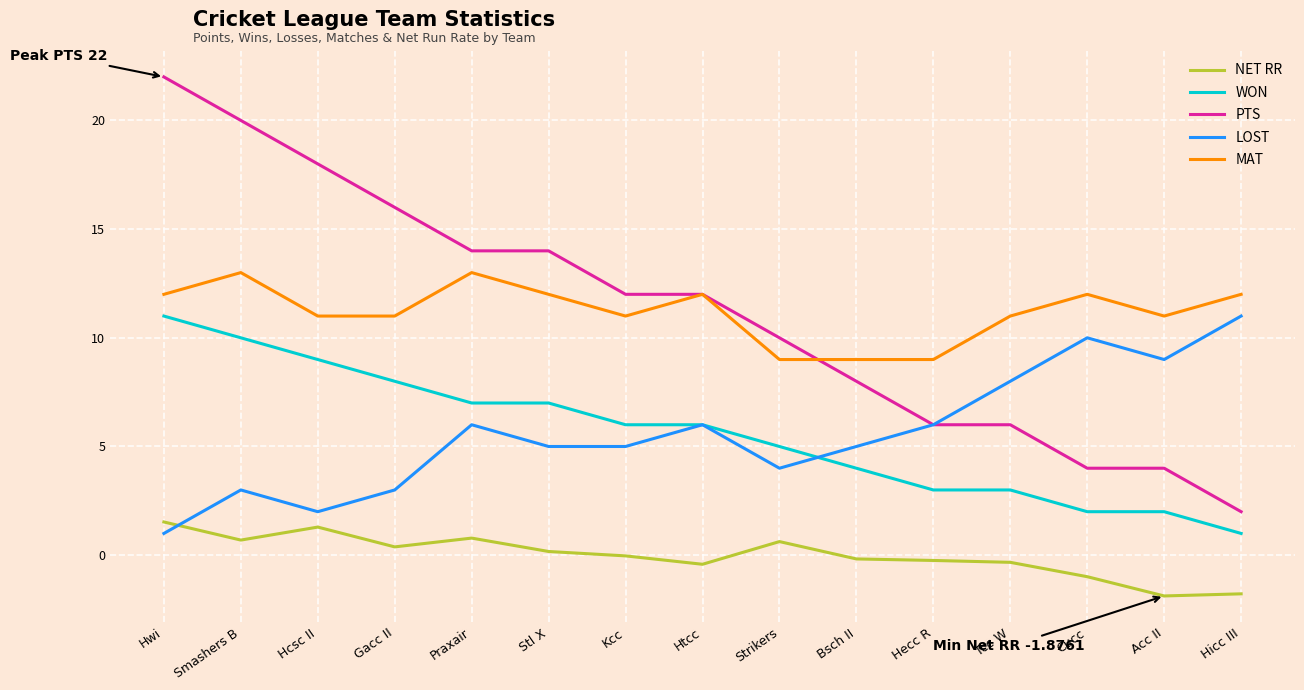

What is the total value across all series at Cucc?

27.0